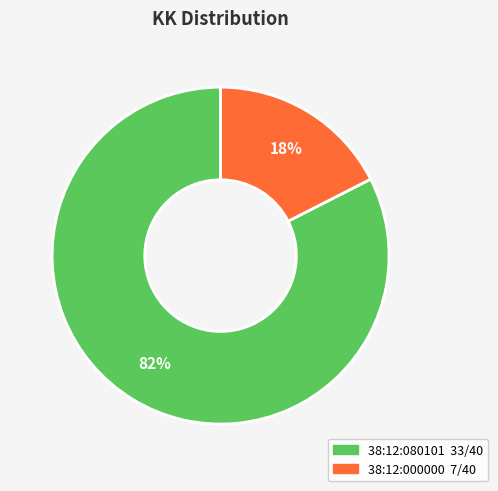

Which category accounts for the majority?

38:12:080101